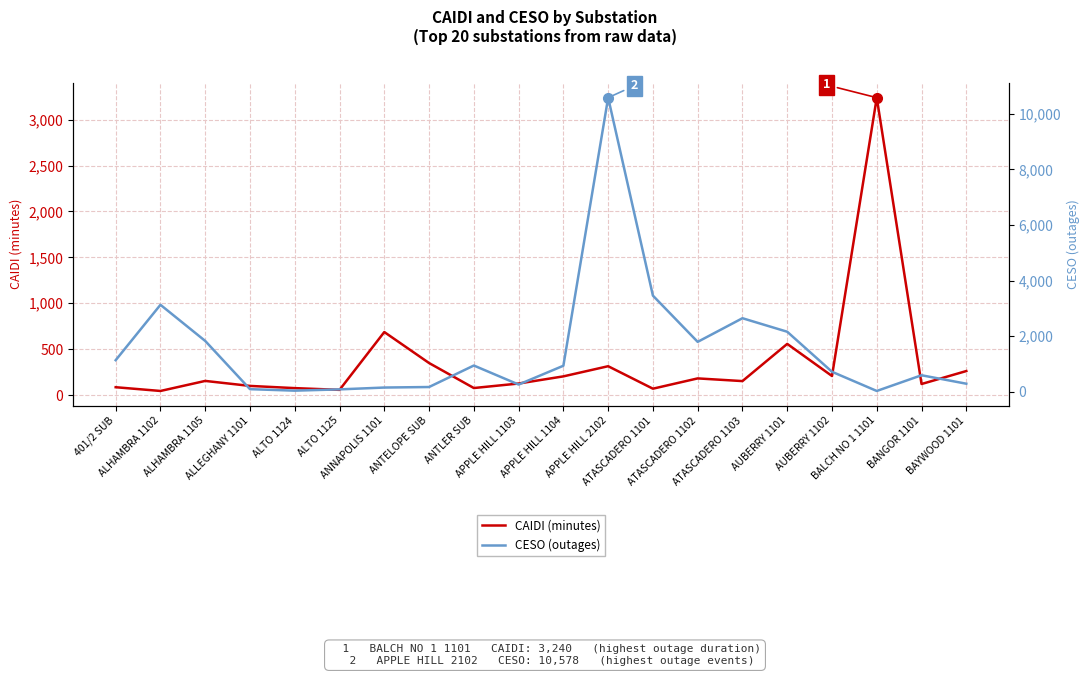

List the series in order of their overall mean, lowest first.

CAIDI (minutes), CESO (outages)